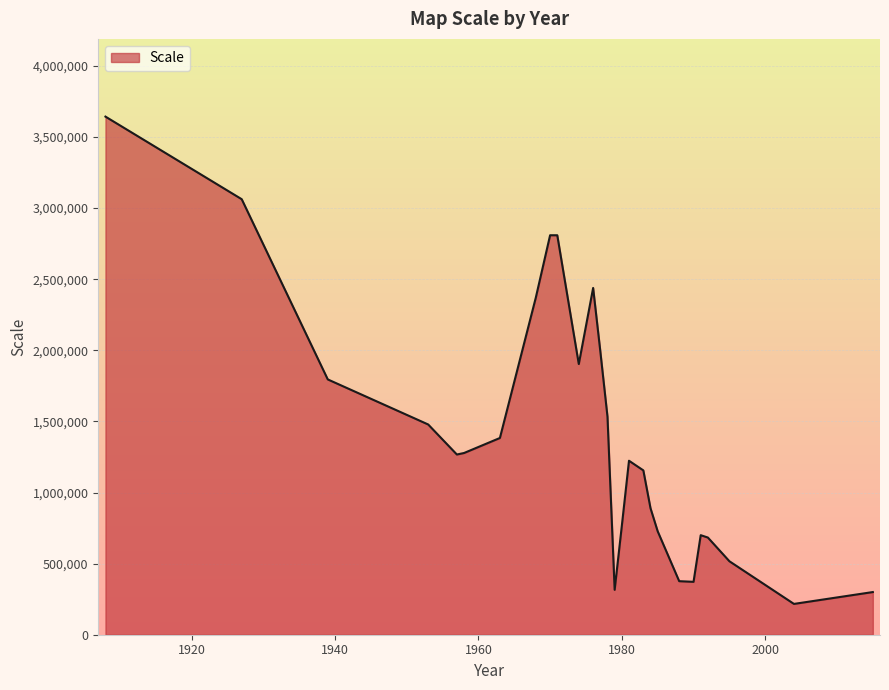

What is the difference between the maximum and minimum values?

3426533.3